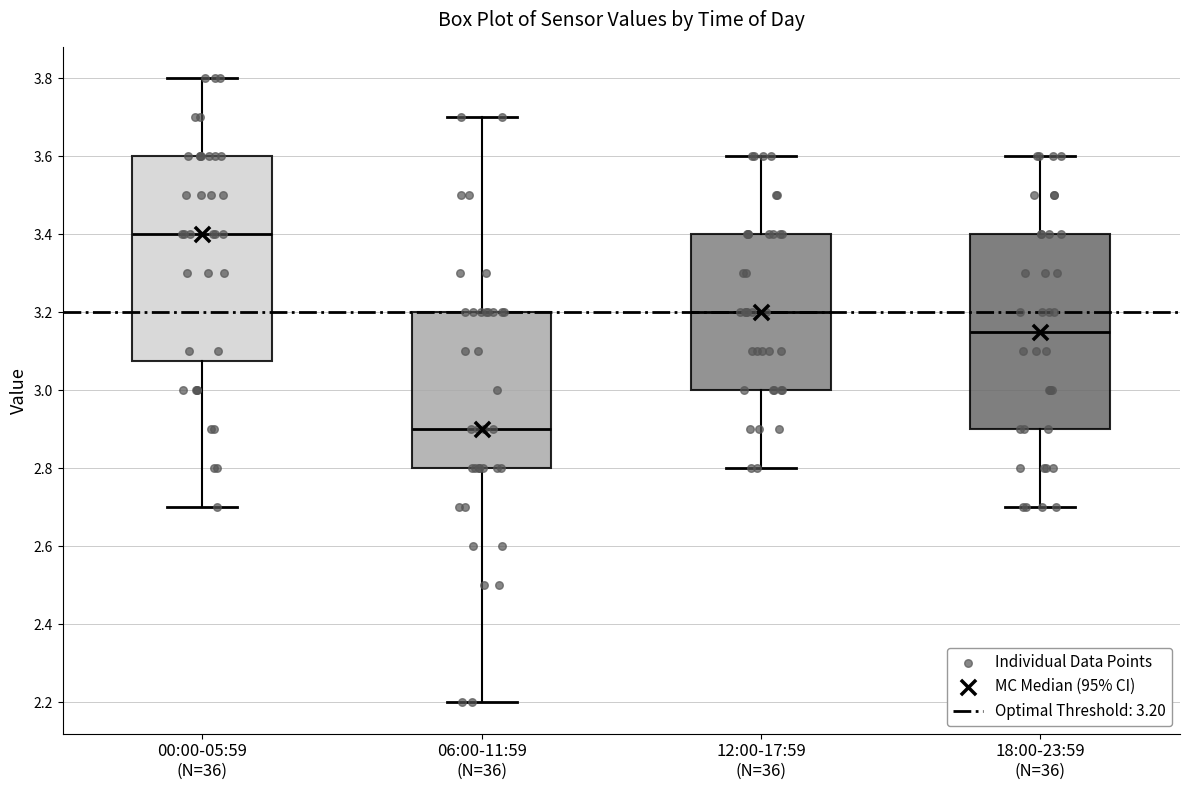

Reading left to right, transcribe this box plot: for each box, give where its median line is, the range the box spans, and where its two whiskers end, as read against the y-axis. The values are not printed on the chart, so give them approximately, as read against the axis.

00:00-05:59 (N=36): median 3.40, box 3.08 to 3.60, whiskers 2.70 to 3.80
06:00-11:59 (N=36): median 2.90, box 2.80 to 3.20, whiskers 2.20 to 3.70
12:00-17:59 (N=36): median 3.20, box 3.00 to 3.40, whiskers 2.80 to 3.60
18:00-23:59 (N=36): median 3.16, box 2.90 to 3.40, whiskers 2.70 to 3.60